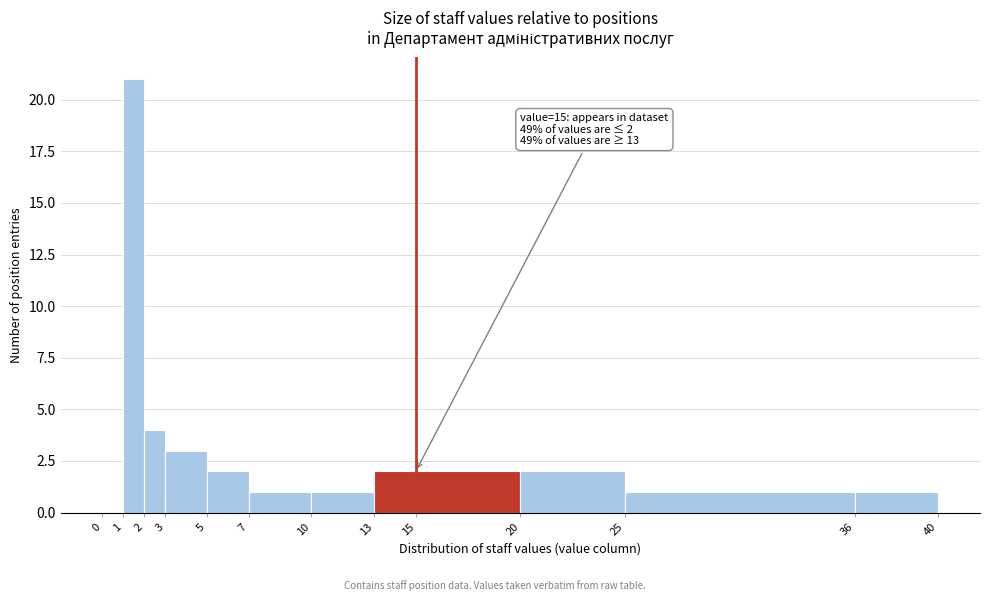

Over which range of the x-axis is the bar tallest?

1 to 2